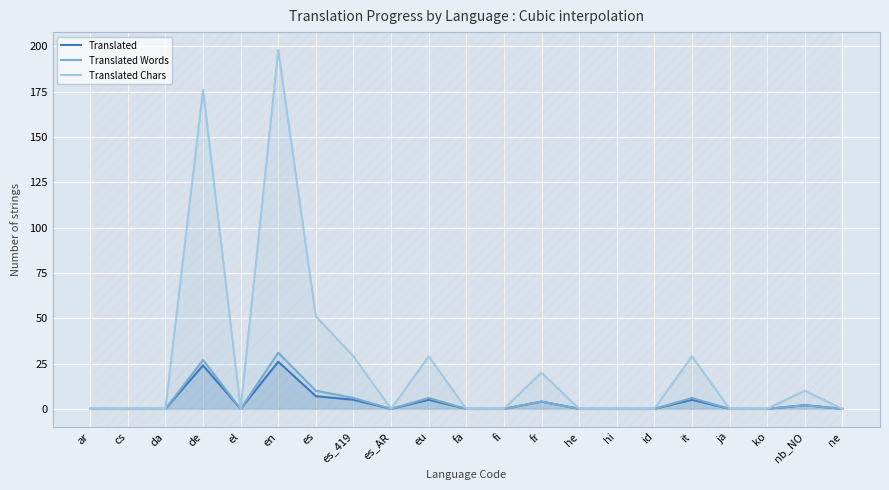

Is the value of Translated Chars at da greater than the value of Translated Words at en?

No